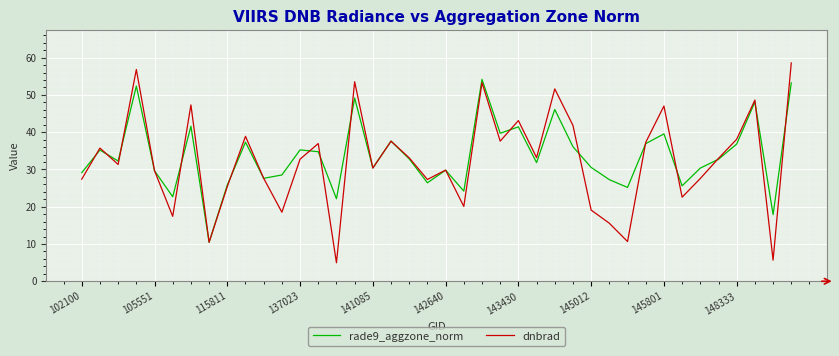

List the series in order of their peak value, highest first.

dnbrad, rade9_aggzone_norm